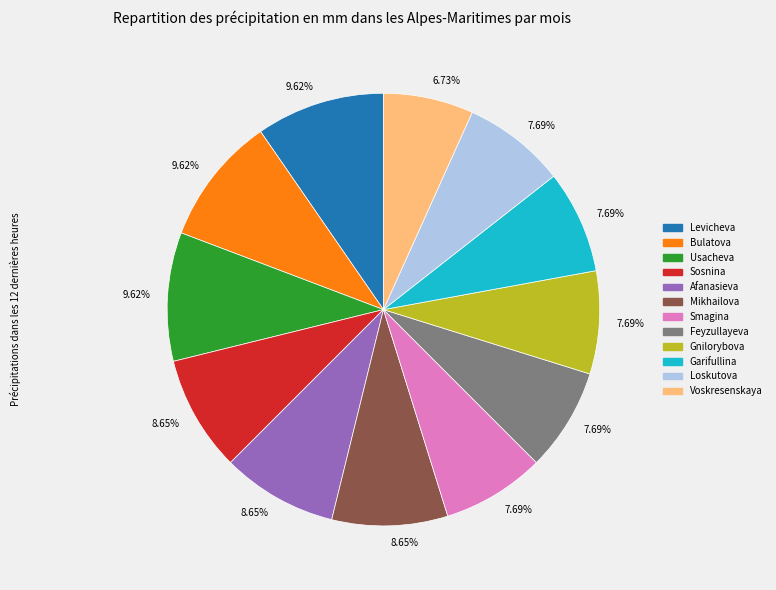

Combined, do Bulatova and Voskresenskaya account for over 50%?

No